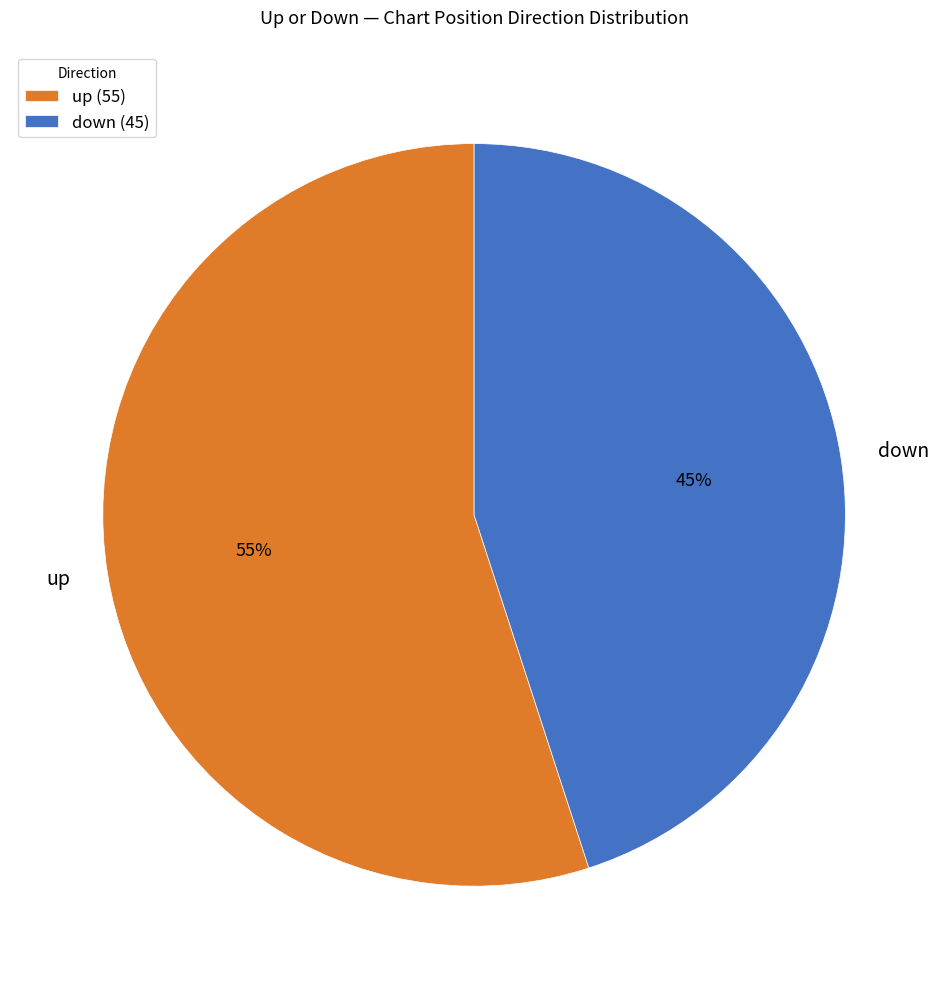

What percentage is the up slice, to the nearest percent?

55%